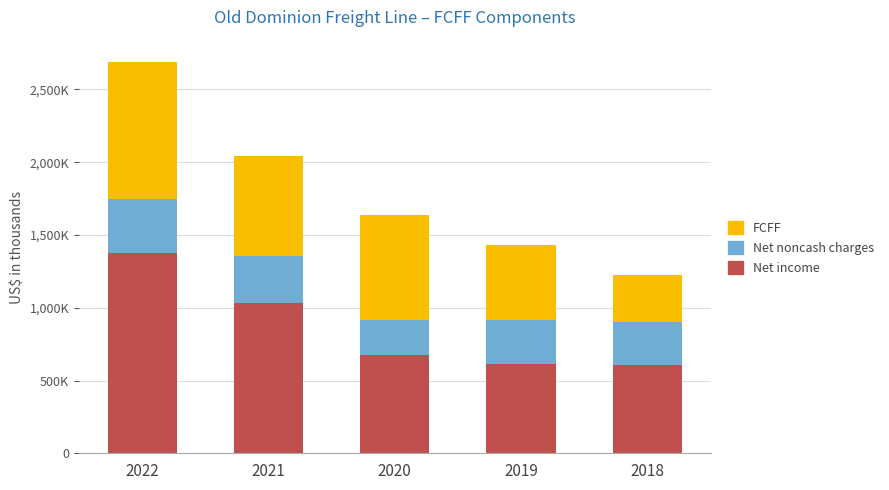

Are the bars horizontal?

No